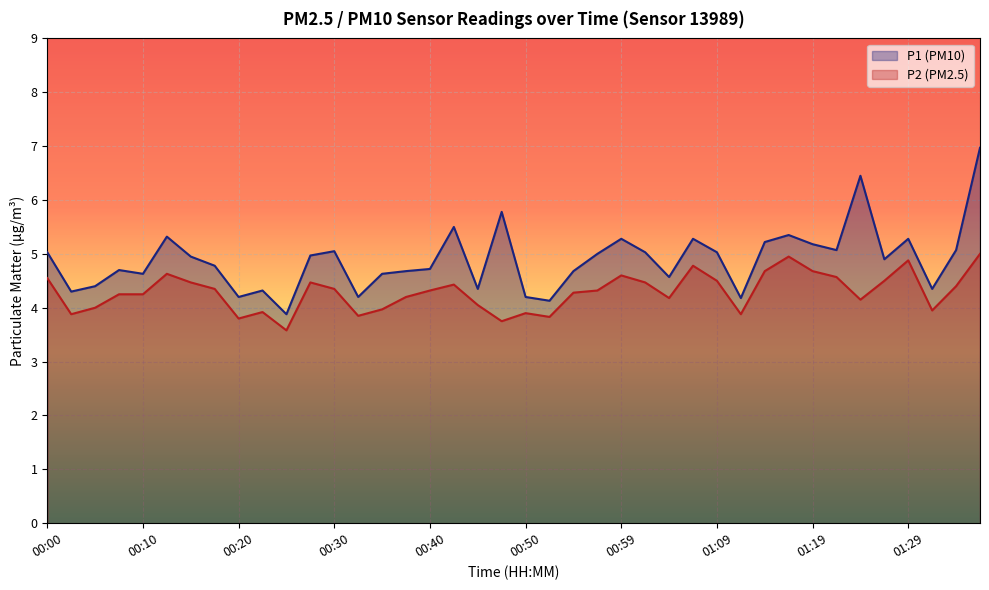

What value does the P1 (PM10) series have at 01:19?

5.2